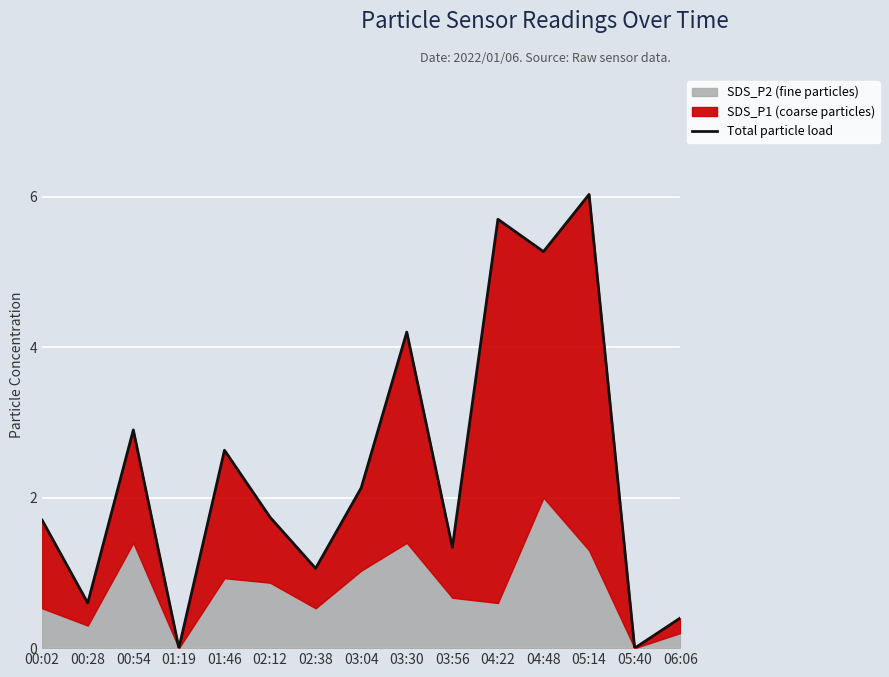

What is the sum of all values?

35.7